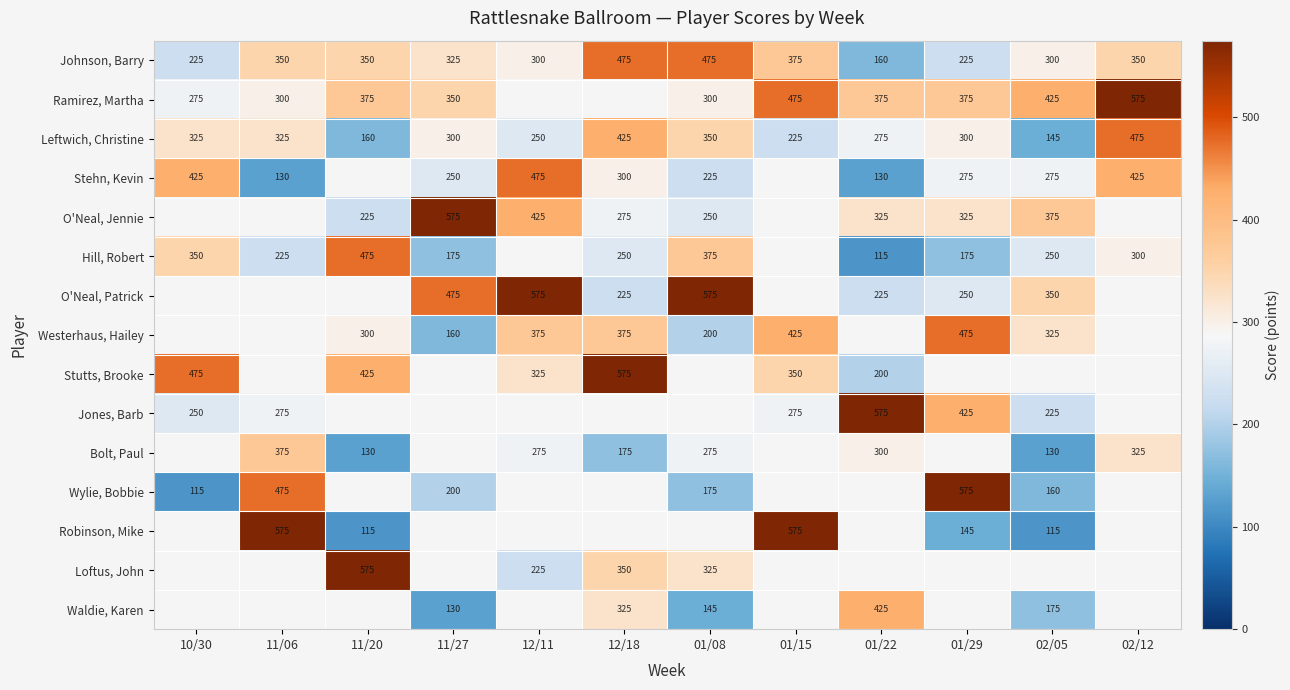

At how many categories does at least one series exceed 439?

11